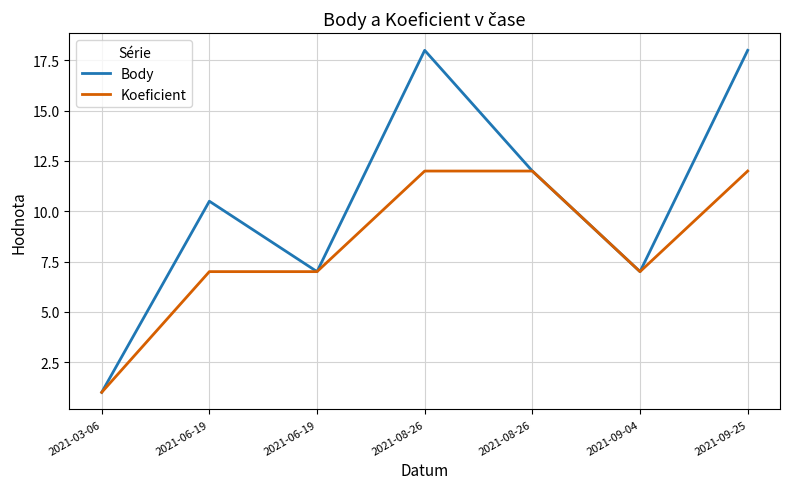

Is this an area chart (filled region under the line)?

No